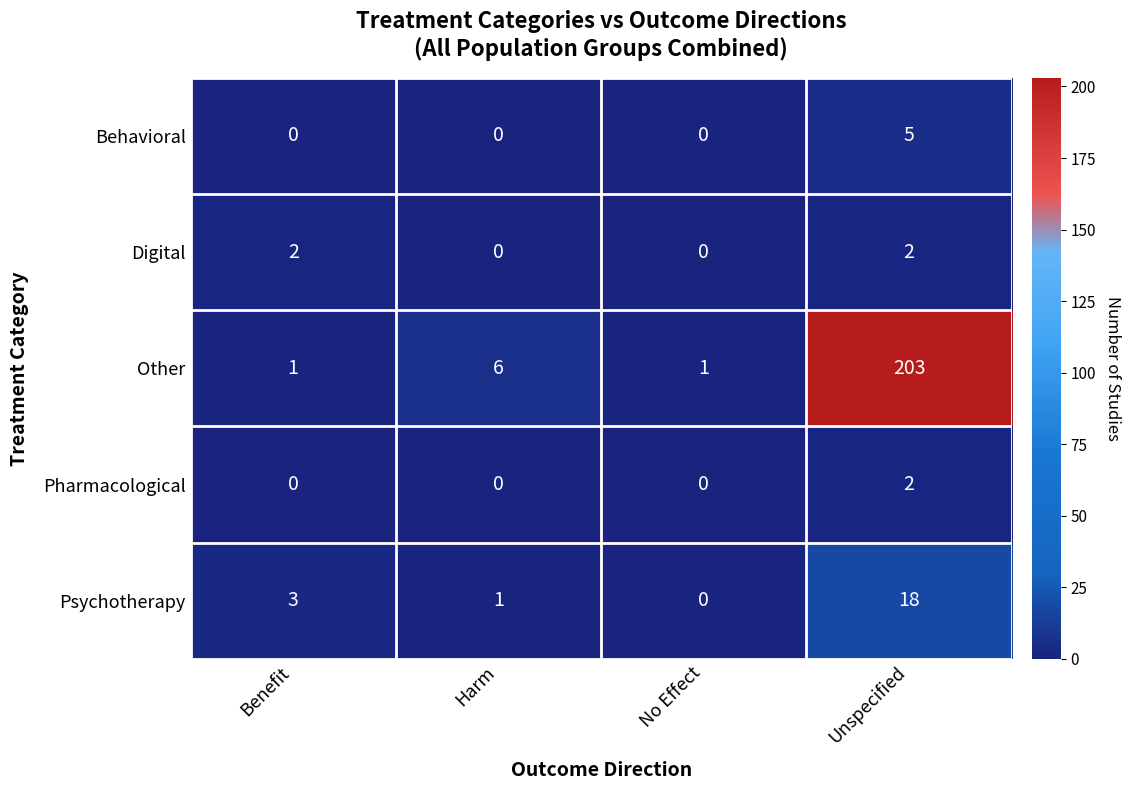

Reading left to right, what are all the values shown in this chart?

Behavioral: Benefit=0	Harm=0	No Effect=0	Unspecified=5
Digital: Benefit=2	Harm=0	No Effect=0	Unspecified=2
Other: Benefit=1	Harm=6	No Effect=1	Unspecified=203
Pharmacological: Benefit=0	Harm=0	No Effect=0	Unspecified=2
Psychotherapy: Benefit=3	Harm=1	No Effect=0	Unspecified=18